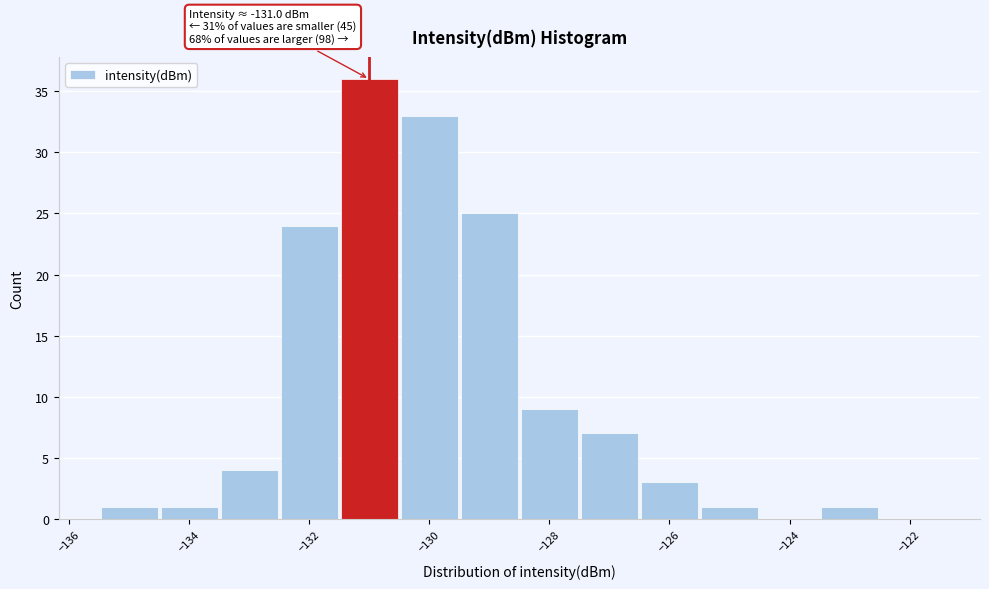

Over which range of the x-axis is the bar tallest?

-131.5 to -130.5